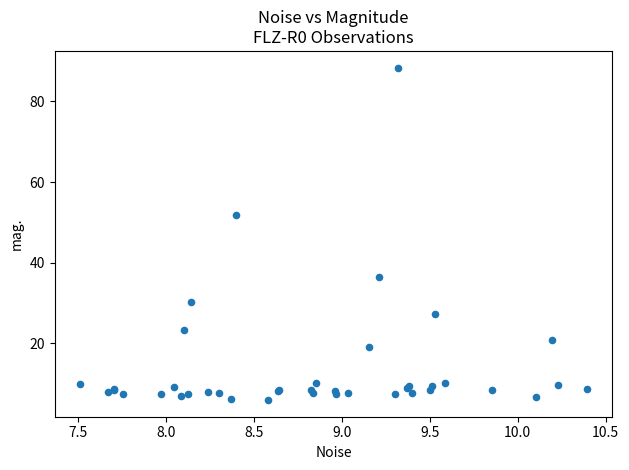

What Y value in the scatter plot is closest to 47?

51.9